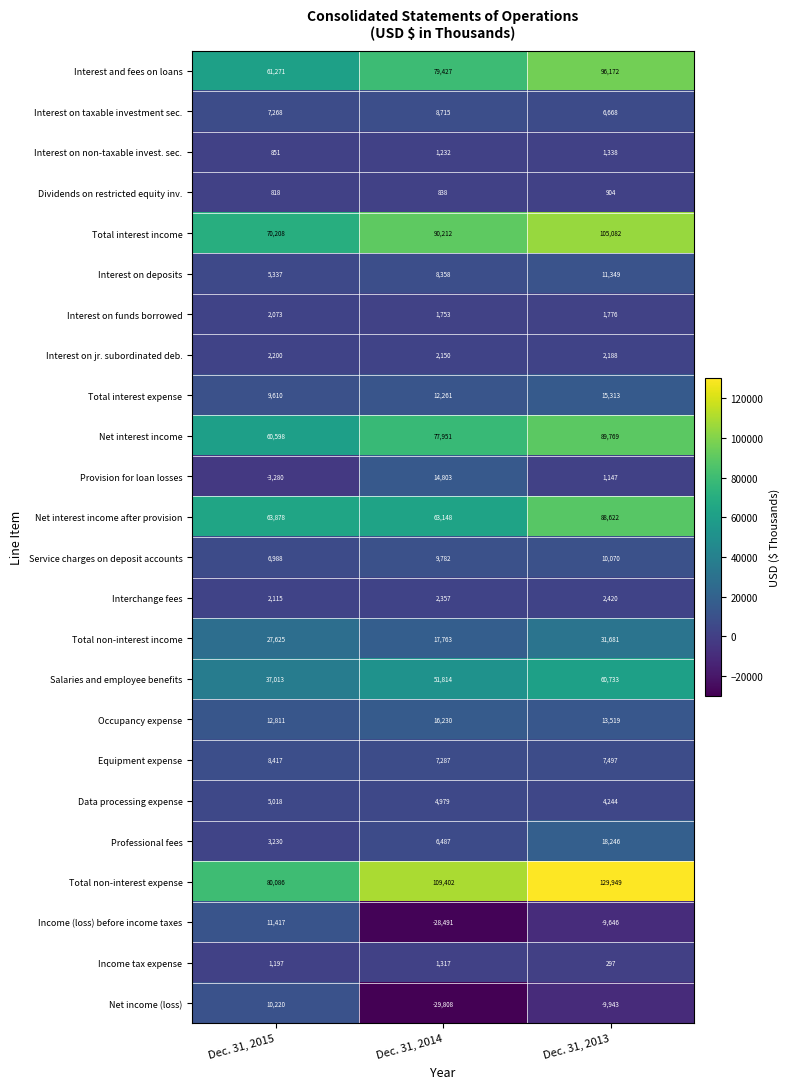

What value does the Salaries and employee benefits series have at Dec. 31, 2013, to the nearest 10?

60730